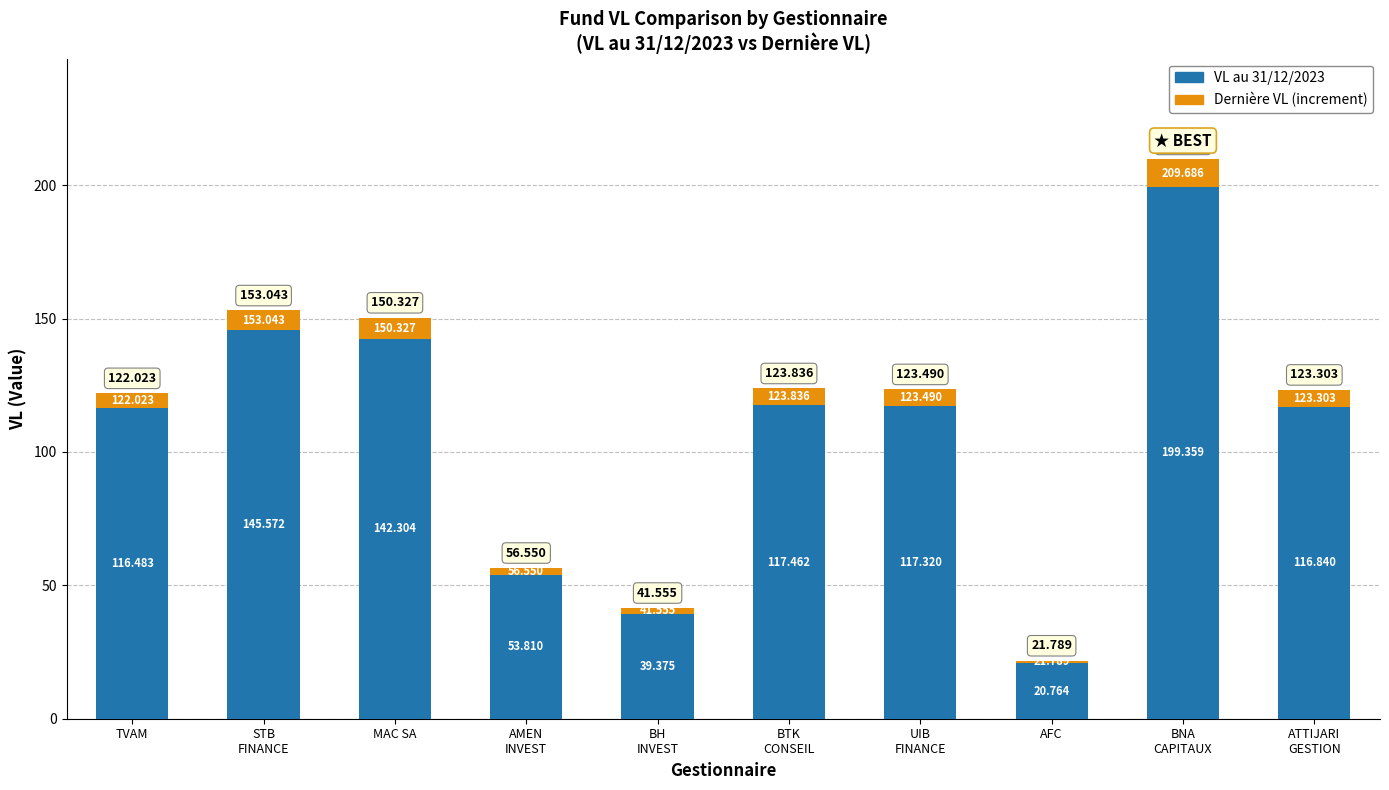

Are the bars grouped side by side (vs. stacked)?

No